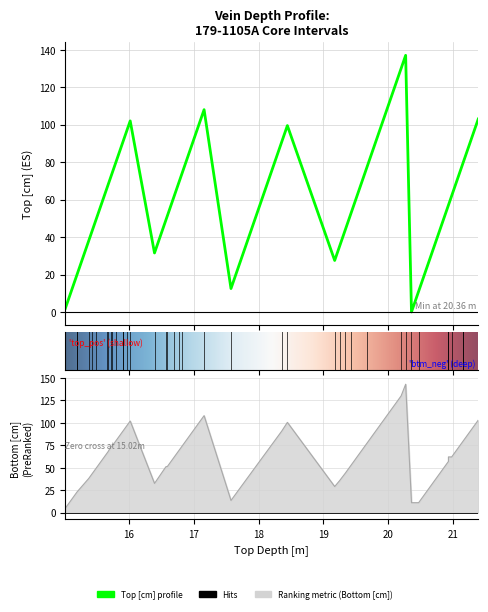

What is the value of the Top [cm] point at the 25th from the left?

99.5